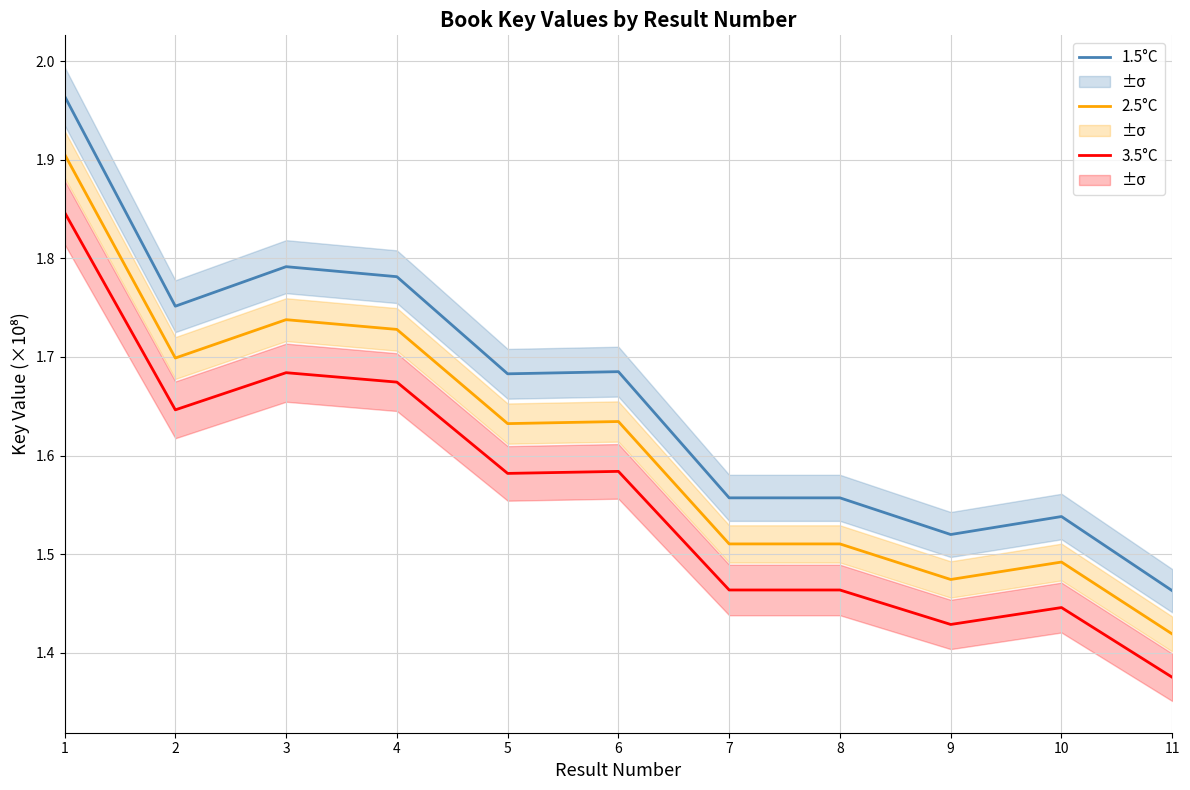

What is the approximate value of 3.5°C at 8?

1.5